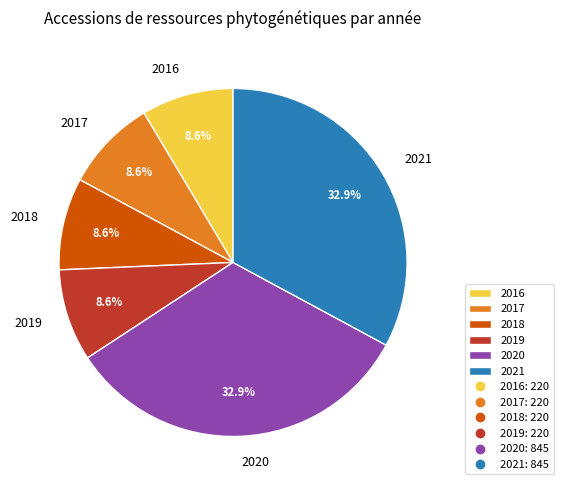

Count the number of slices in the pie.

6